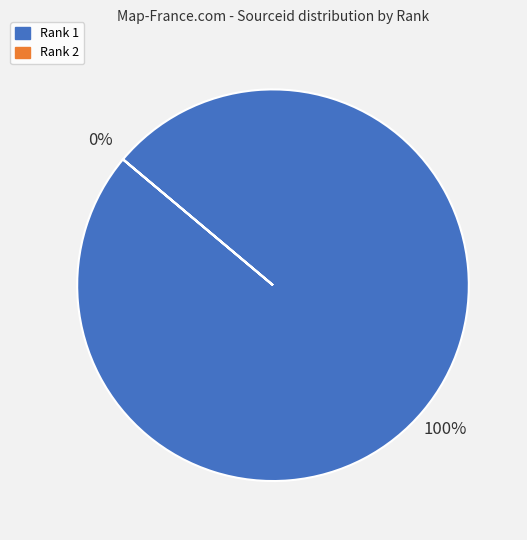

To the nearest percent, what percentage of the pie is 1?

100%